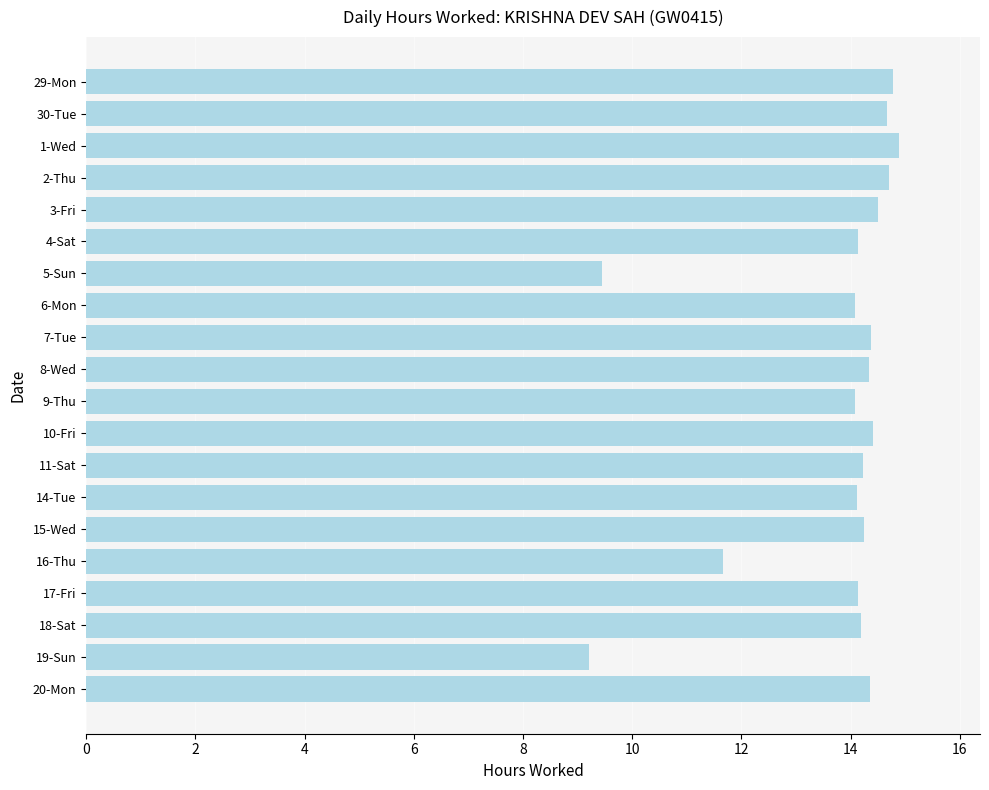

How many data points are above 14?

17